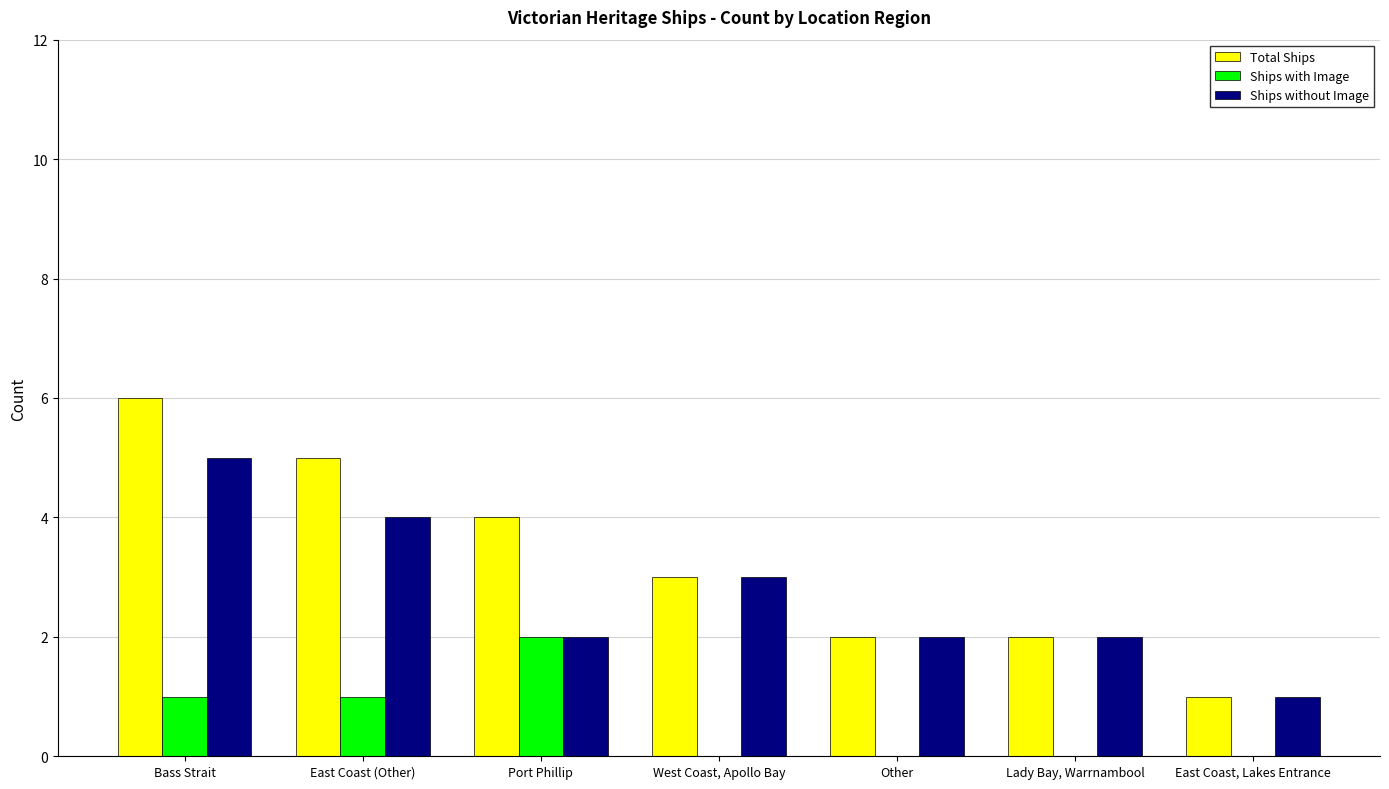

What are all the series names shown in the legend?

Total Ships, Ships with Image, Ships without Image